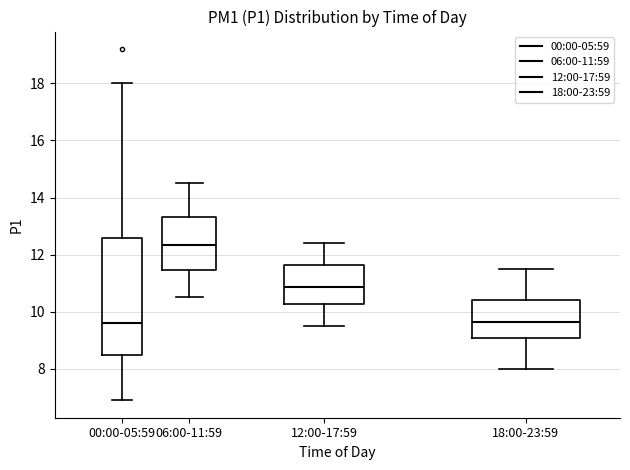

Reading left to right, transcribe this box plot: for each box, give where its median line is, the range the box spans, and where its two whiskers end, as read against the y-axis. The values are not printed on the chart, so give them approximately, as read against the axis.

00:00-05:59: median 9.6, box 8.6 to 12.6, whiskers 7.0 to 18.0
06:00-11:59: median 12.4, box 11.4 to 13.4, whiskers 10.6 to 14.6
12:00-17:59: median 10.8, box 10.2 to 11.6, whiskers 9.6 to 12.4
18:00-23:59: median 9.6, box 9.0 to 10.4, whiskers 8.0 to 11.6